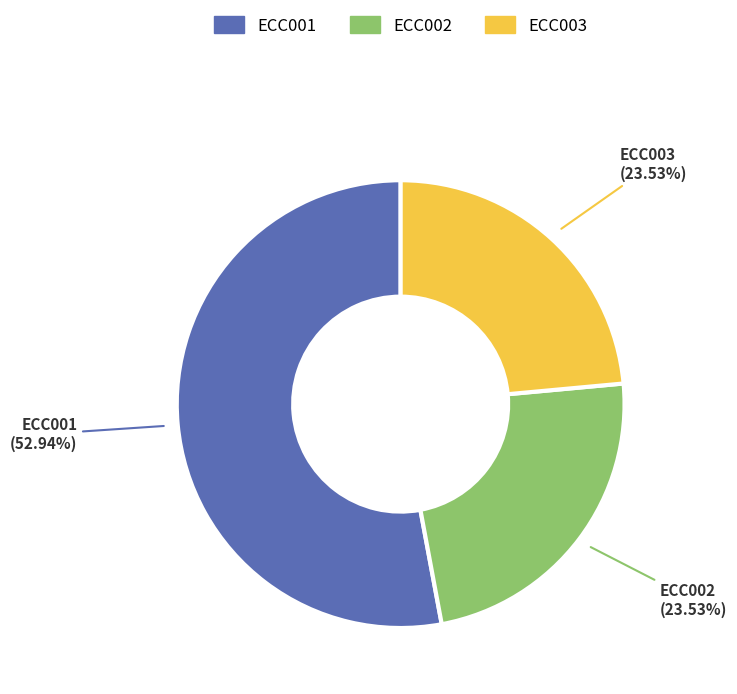

What is the majority slice?

ECC001